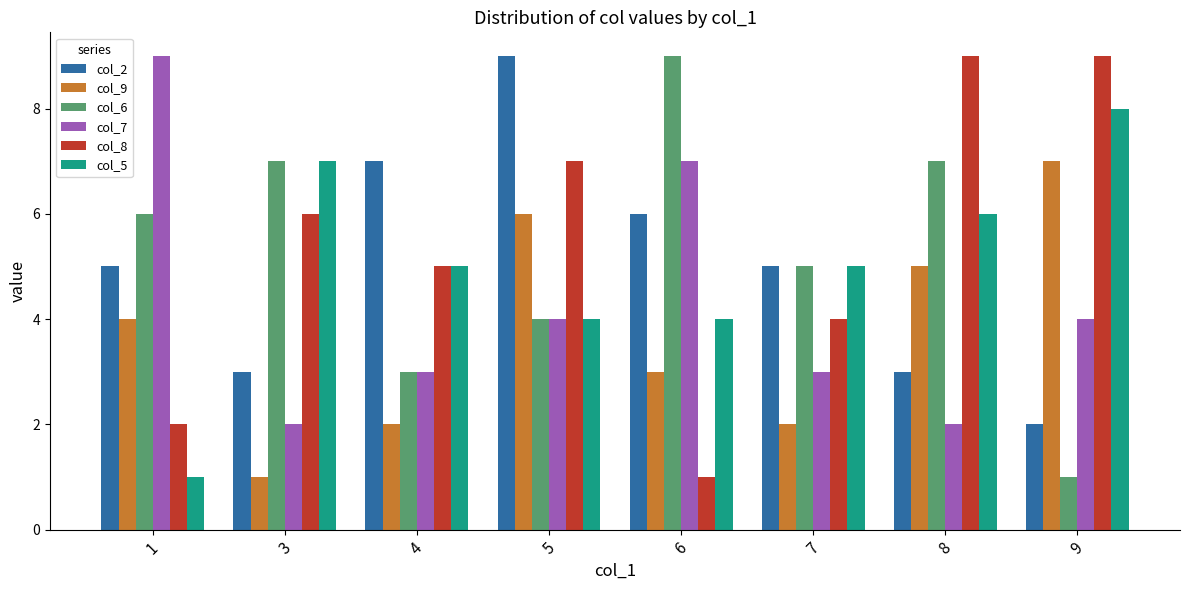

At which category is the sum across all series the highest?

5